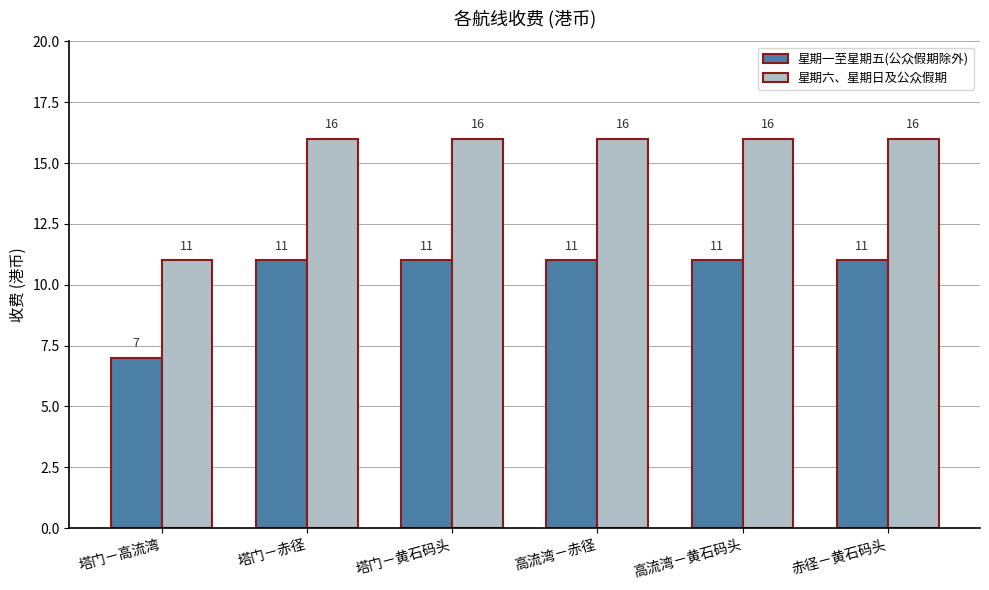

Is the value of 星期六、星期日及公众假期 at 高流湾－黄石码头 greater than the value of 星期一至星期五(公众假期除外) at 高流湾－赤径?

Yes